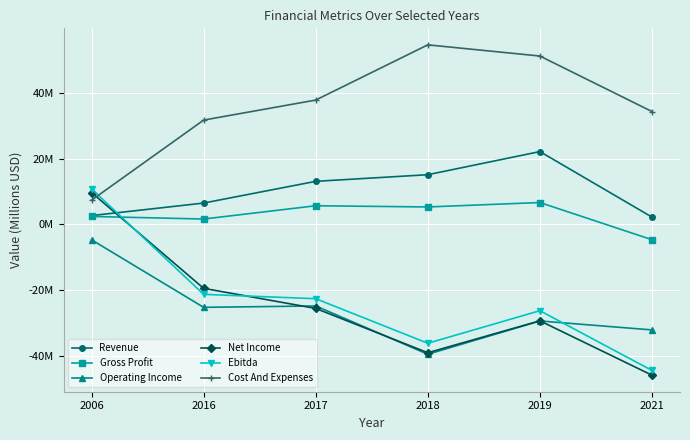

Reading left to right, transcribe all the data shown in this chart.

Revenue: 2.7	6.5	13.1	15.1	22.1	2.2
Gross Profit: 2.4	1.6	5.7	5.3	6.6	-4.7
Operating Income: -4.7	-25.2	-24.8	-39.5	-29.4	-32.1
Net Income: 9.7	-19.4	-25.5	-39.0	-29.3	-45.8
Ebitda: 10.8	-21.3	-22.6	-36.1	-26.2	-44.4
Cost And Expenses: 7.3	31.7	37.8	54.5	51.1	34.3